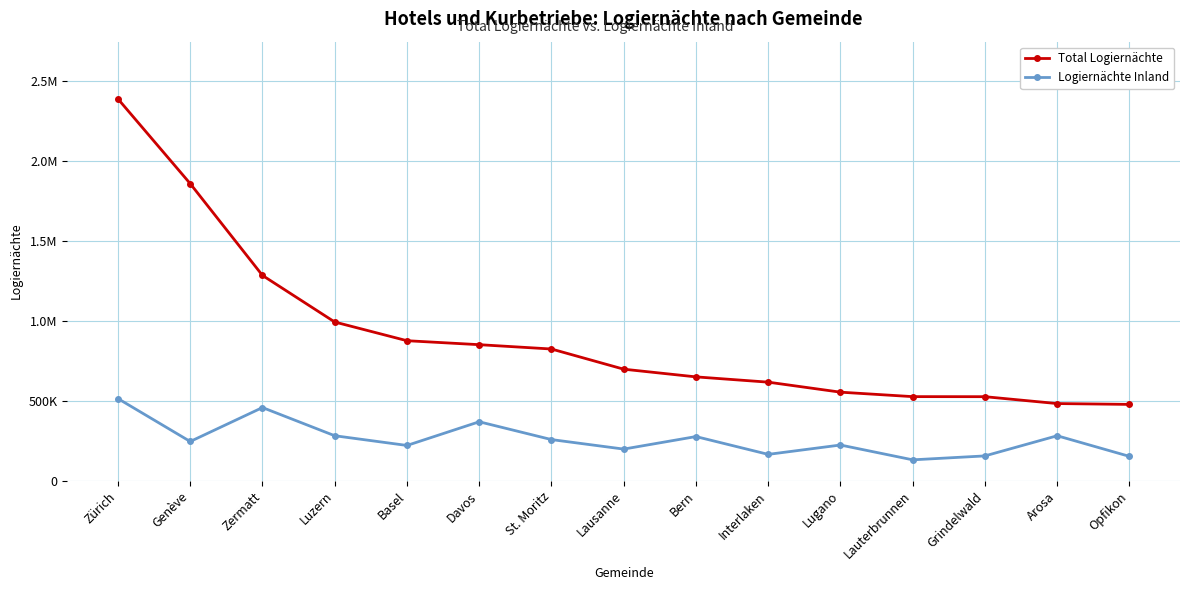

What are all the series names shown in the legend?

Total Logiernächte, Logiernächte Inland